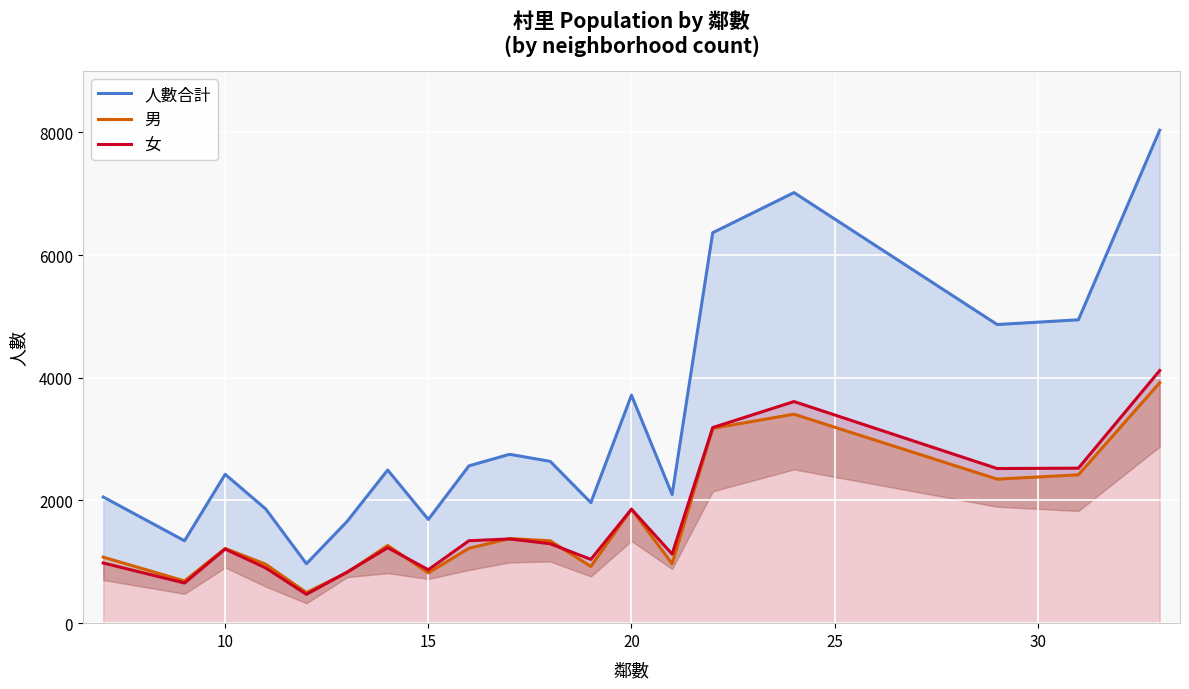

True or false: 男 and 人數合計 cross at least once.

False